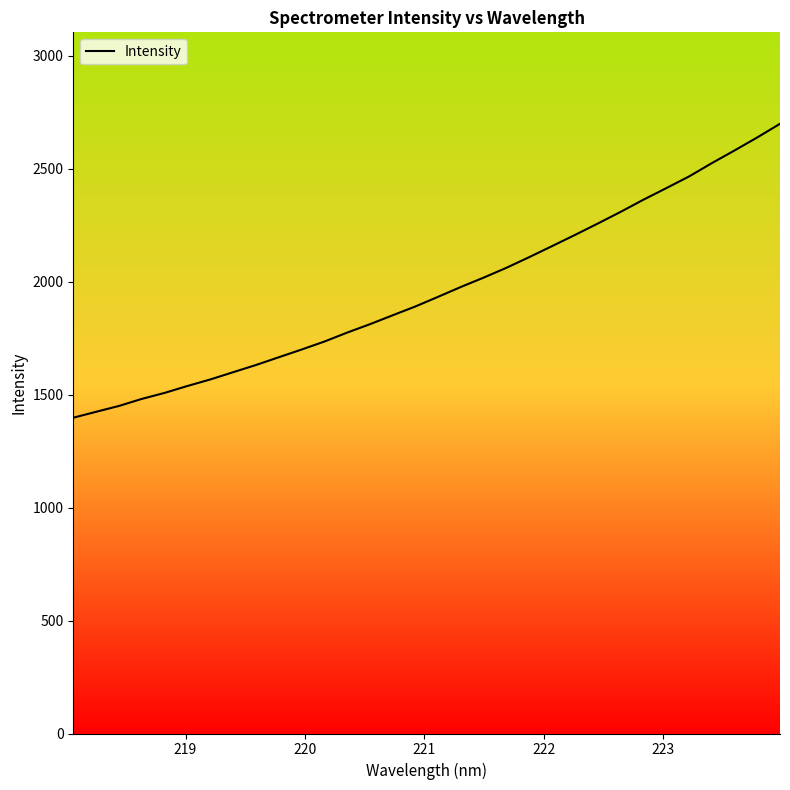

Does the chart display data point markers on the line(s)?

No